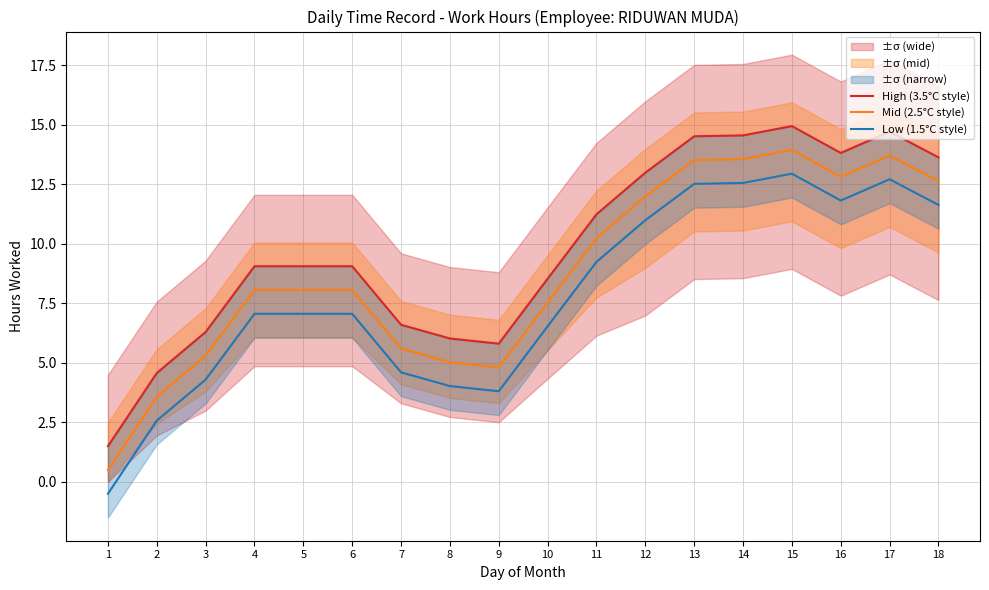

How many data points does each series have?

18